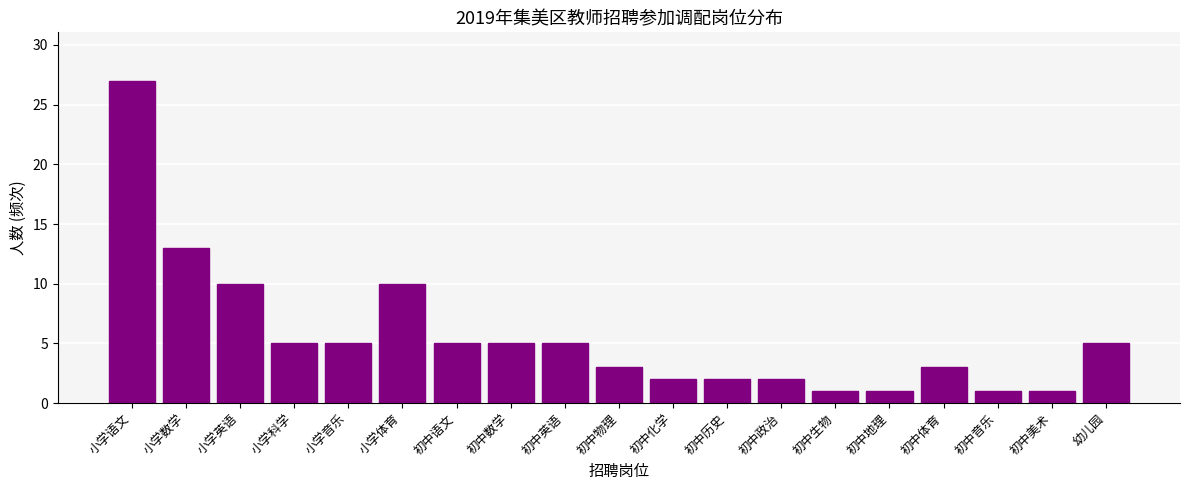

Reading left to right, transcribe all the data shown in this chart.

27	13	10	5	5	10	5	5	5	3	2	2	2	1	1	3	1	1	5